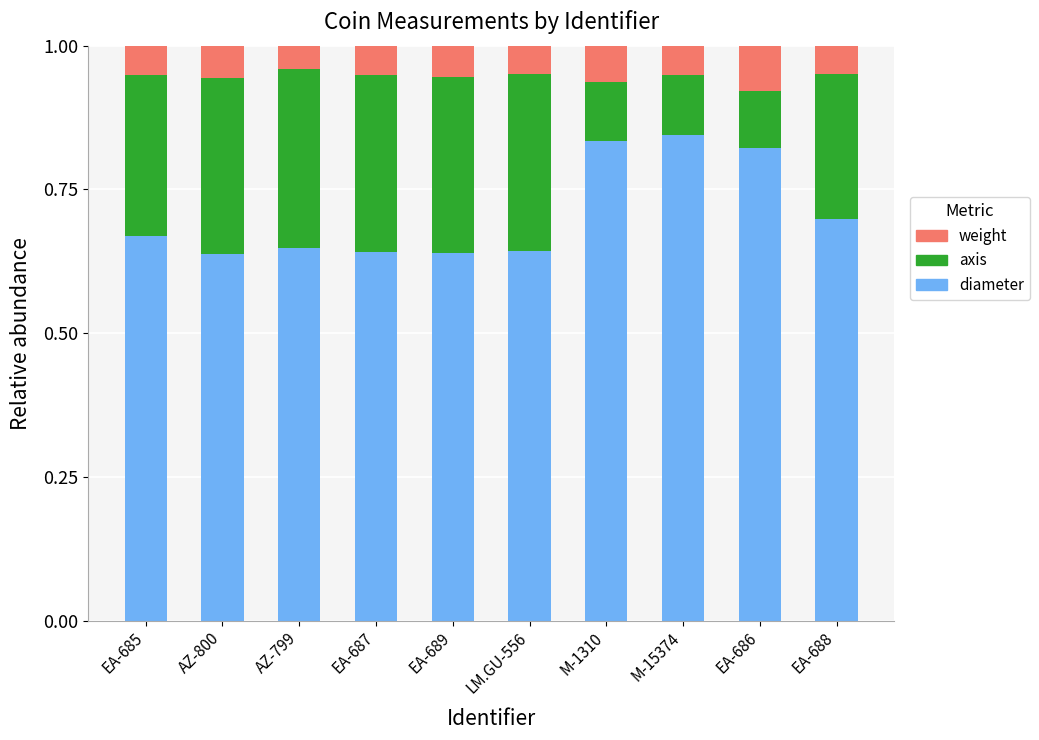

What is the total value across all series at M-15374?

1.0